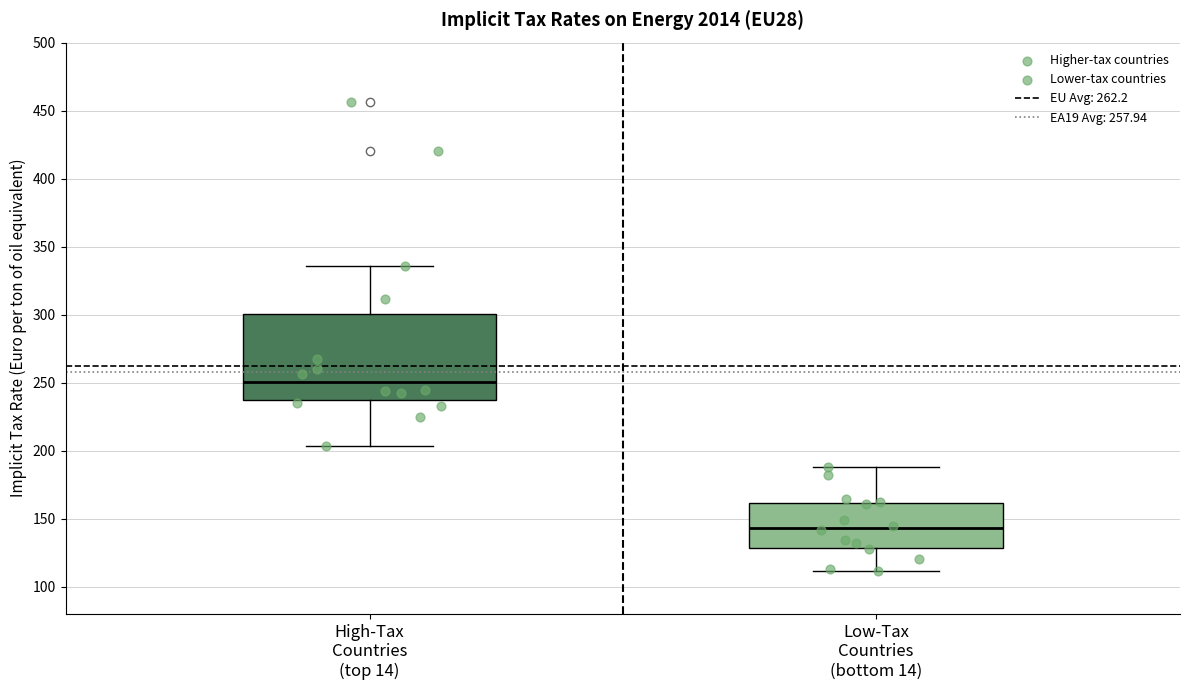

Where is the lower edge of the box for Low-Tax Countries (bottom 14) on the y-axis? The values are not printed on the chart, so give them approximately, as read against the axis.

130